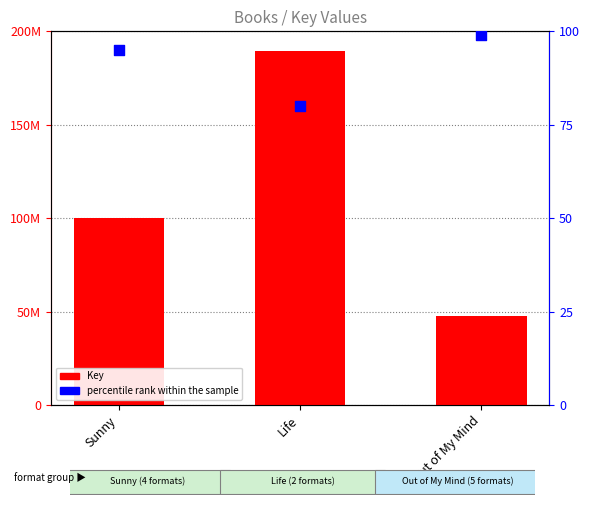

Which series contains the lowest Y value?

percentile rank within the sample